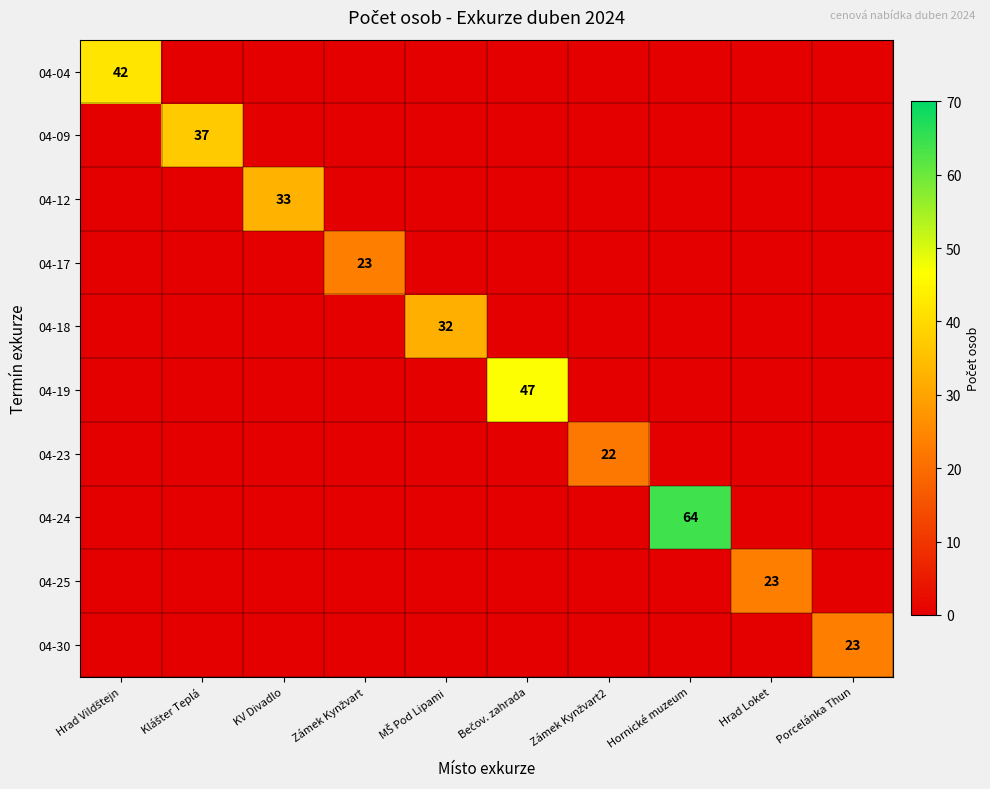

List the series in order of their peak value, highest first.

04-24, 04-19, 04-04, 04-09, 04-12, 04-18, 04-17, 04-25, 04-30, 04-23